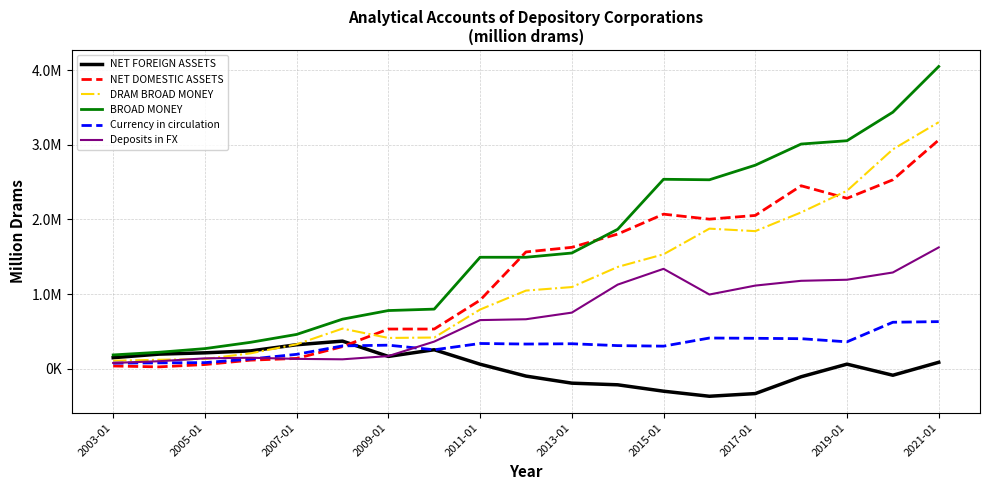

Which series has the widest spread of values?

BROAD MONEY